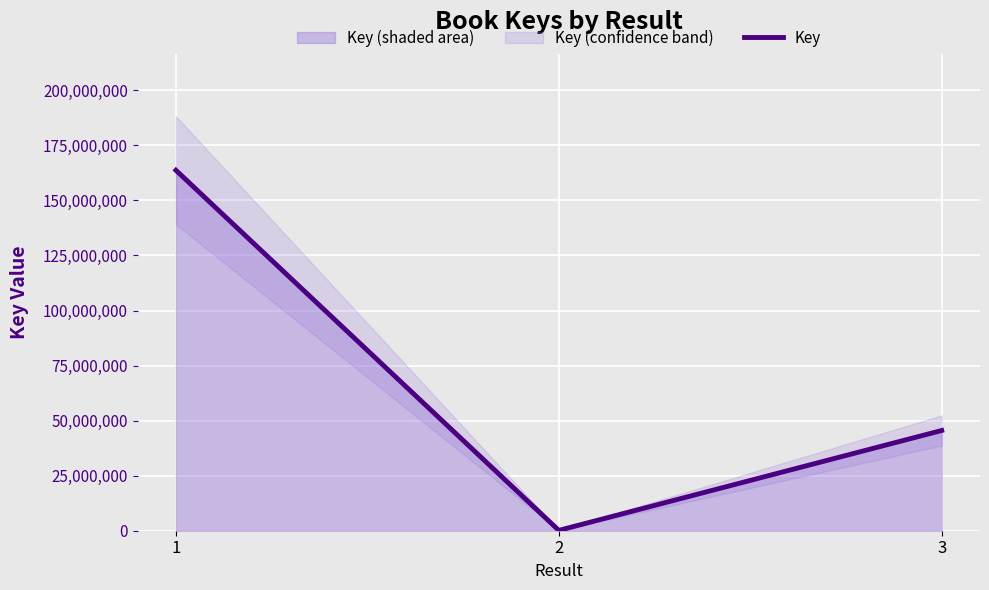

Rank the categories by value from lowest to highest.

2, 3, 1